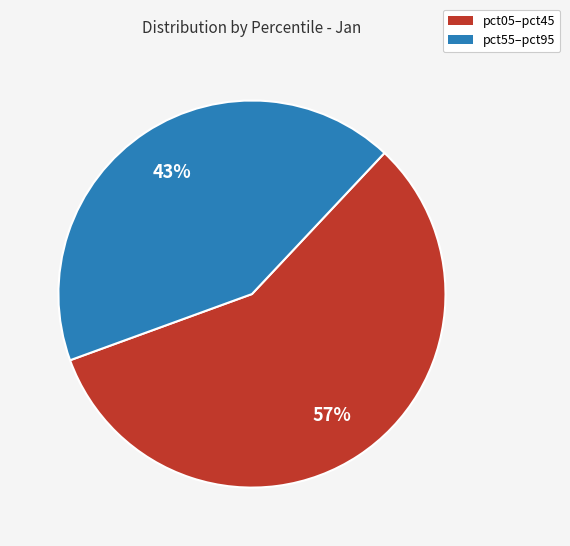

Rank the categories by value from lowest to highest.

pct55–pct95, pct05–pct45